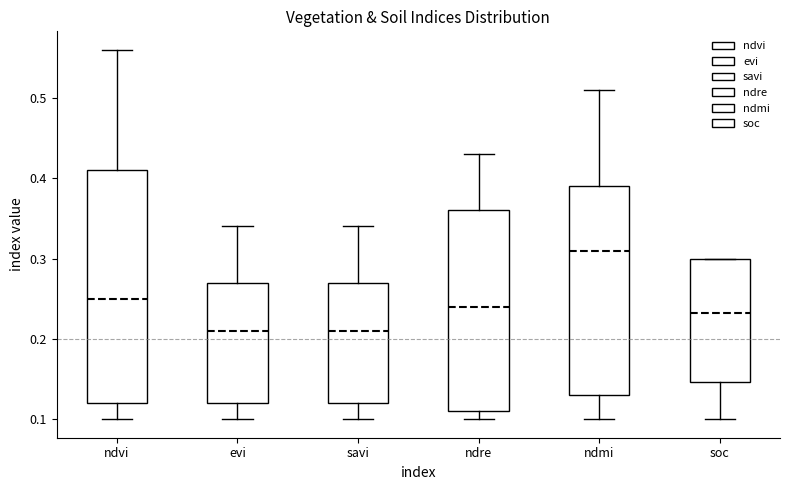

Where is the upper edge of the box for soc on the y-axis? The values are not printed on the chart, so give them approximately, as read against the axis.

0.30